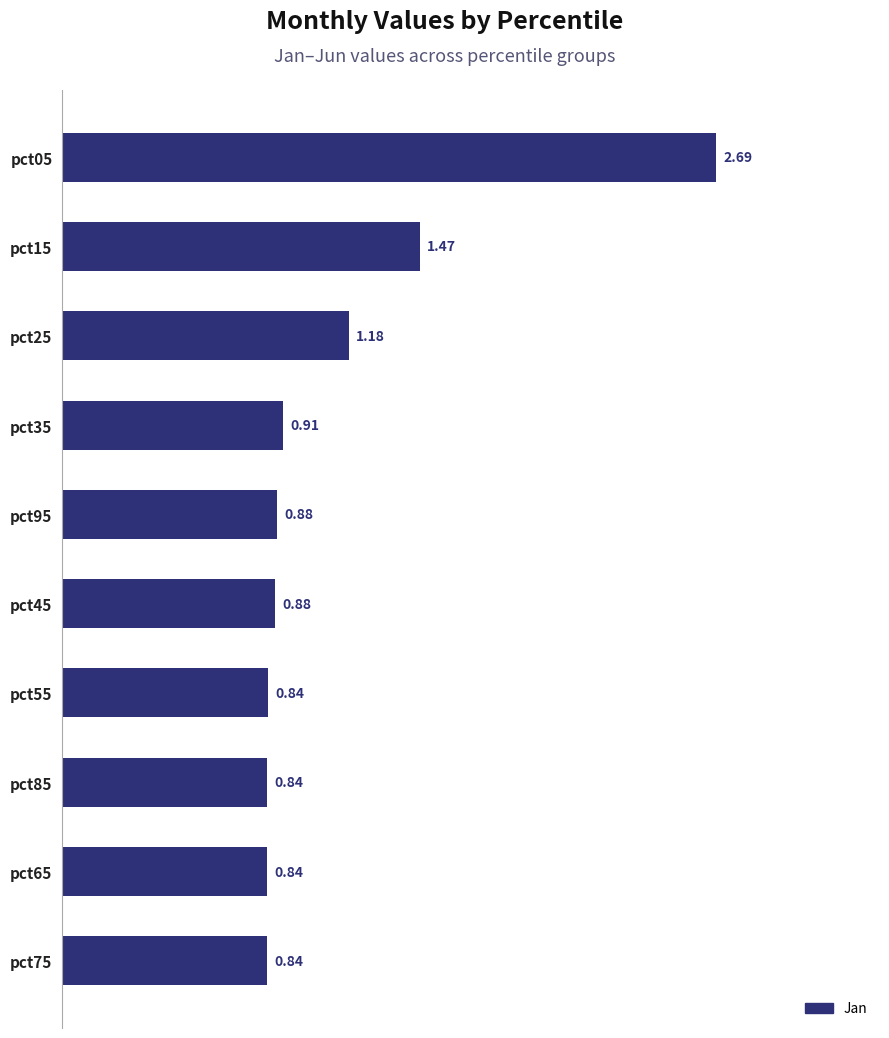

What is the sum of all values?

11.4